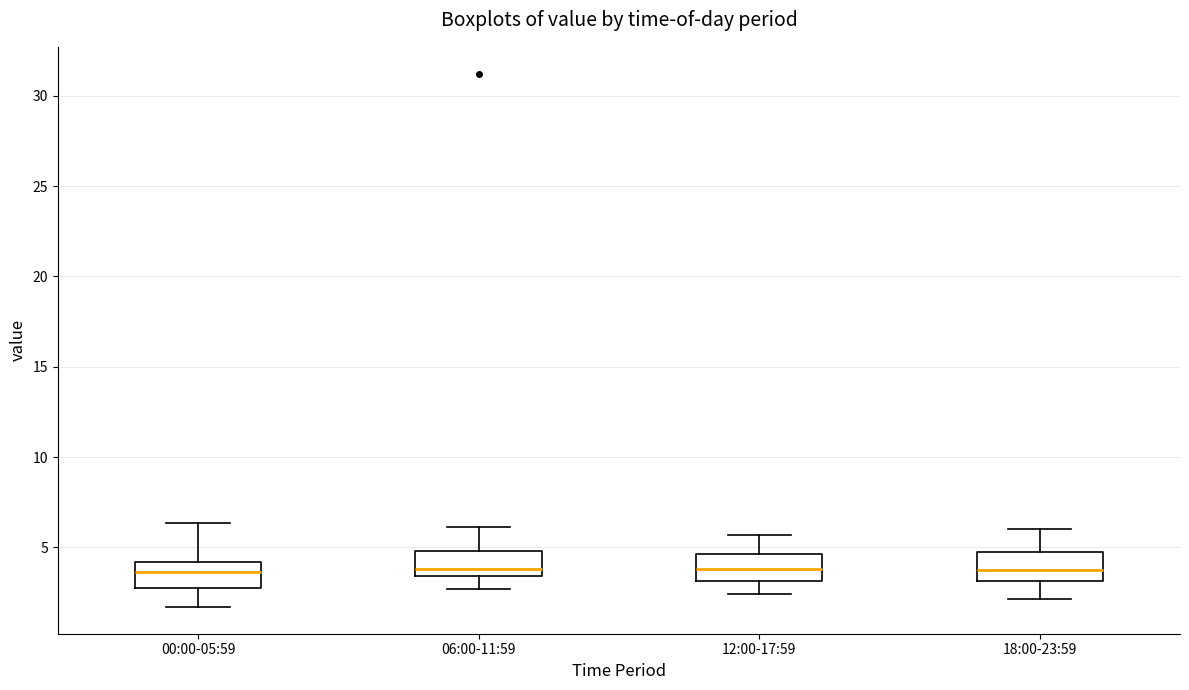

Reading left to right, read every box against the y-axis: the position of its median line, the range the box covers, and the ends of its whiskers. The values are not printed on the chart, so give them approximately, as read against the axis.

00:00-05:59: median 3.5, box 2.5 to 4.0, whiskers 1.5 to 6.5
06:00-11:59: median 4.0, box 3.5 to 5.0, whiskers 2.5 to 6.0
12:00-17:59: median 4.0, box 3.0 to 4.5, whiskers 2.5 to 5.5
18:00-23:59: median 3.5, box 3.0 to 4.5, whiskers 2.0 to 6.0